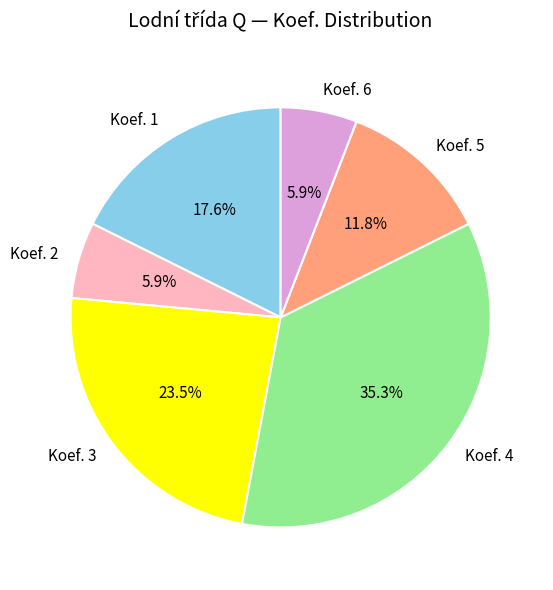

Between Koef. 2 and Koef. 4, which is larger?

Koef. 4